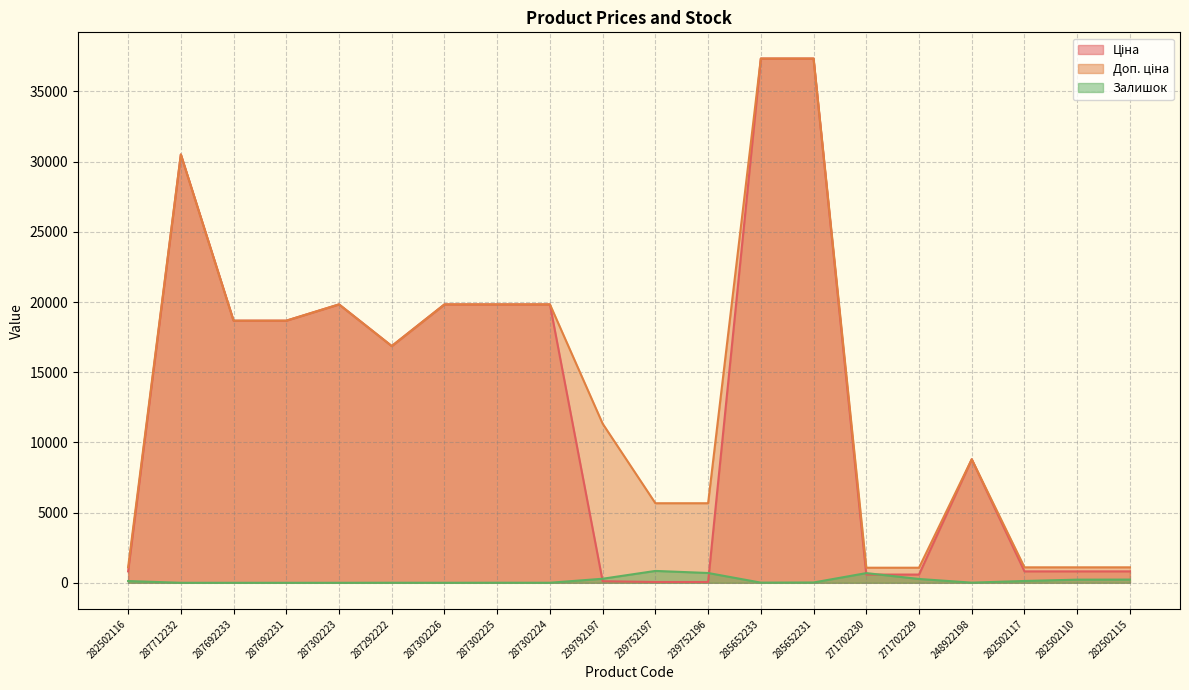

Is it true that Залишок equals 520.8 at 287692233?

False